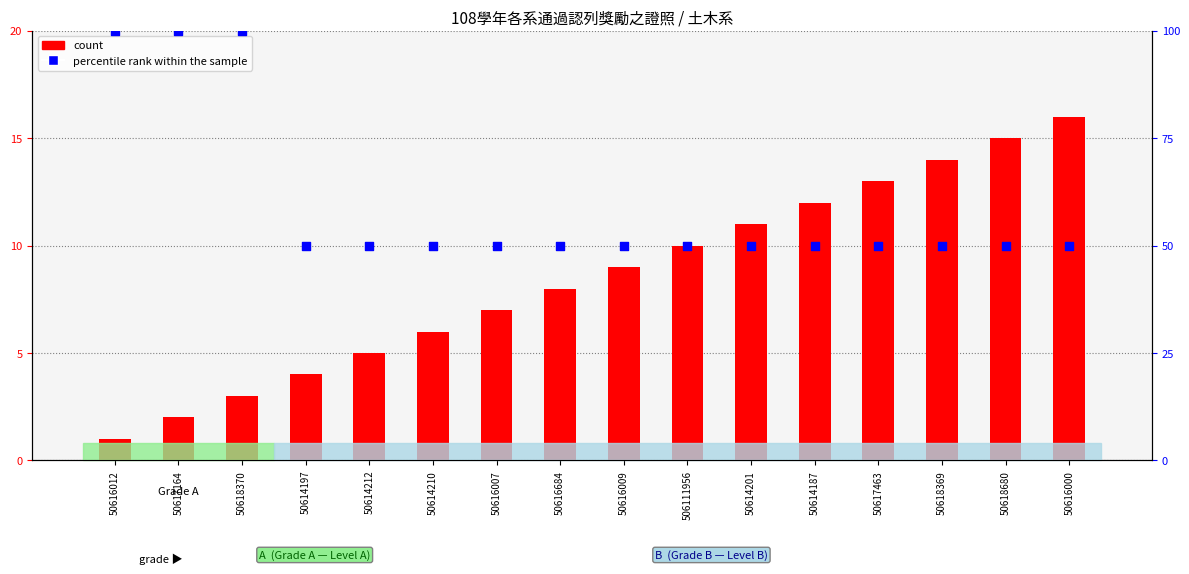

Which series has the largest total across all categories?

percentile rank within the sample